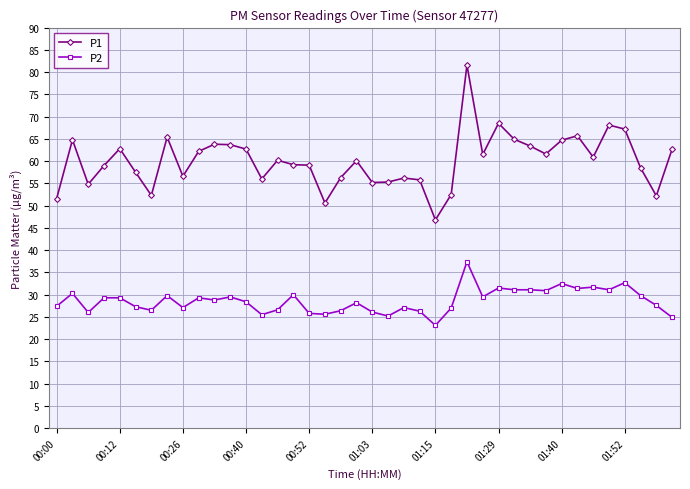

List the series in order of their peak value, lowest first.

P2, P1